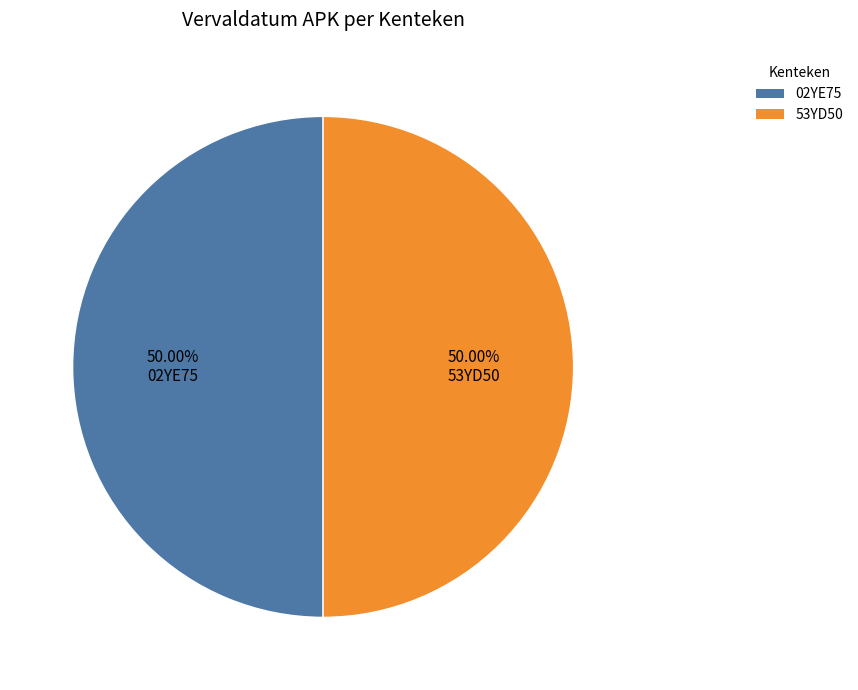

Between 53YD50 and 02YE75, which is larger?

02YE75